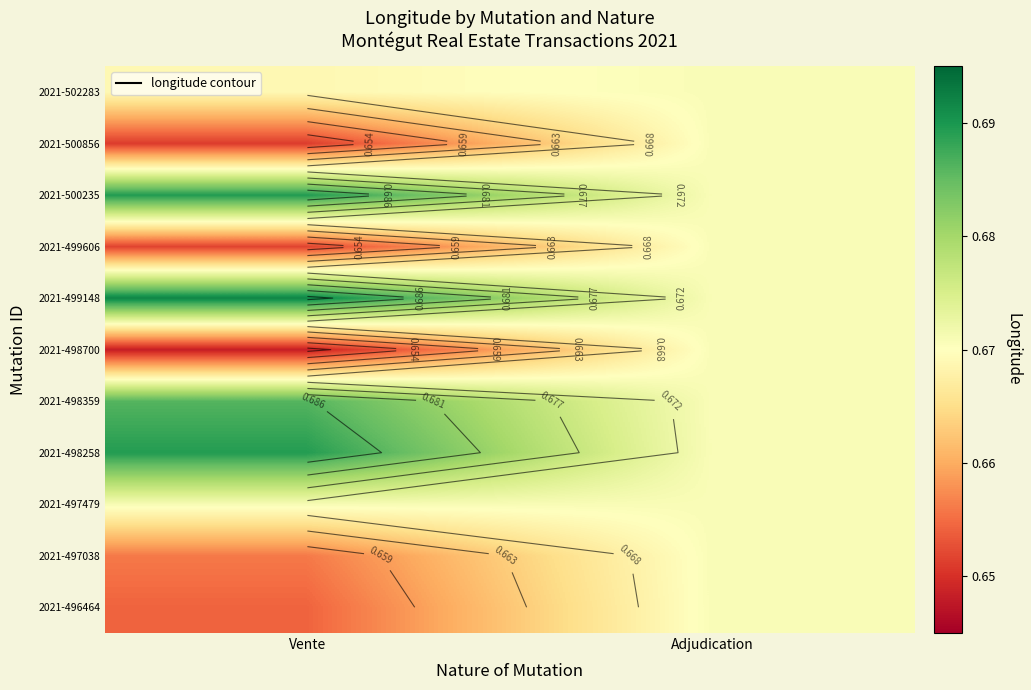

Which label corresponds to the largest value in the chart?

Vente